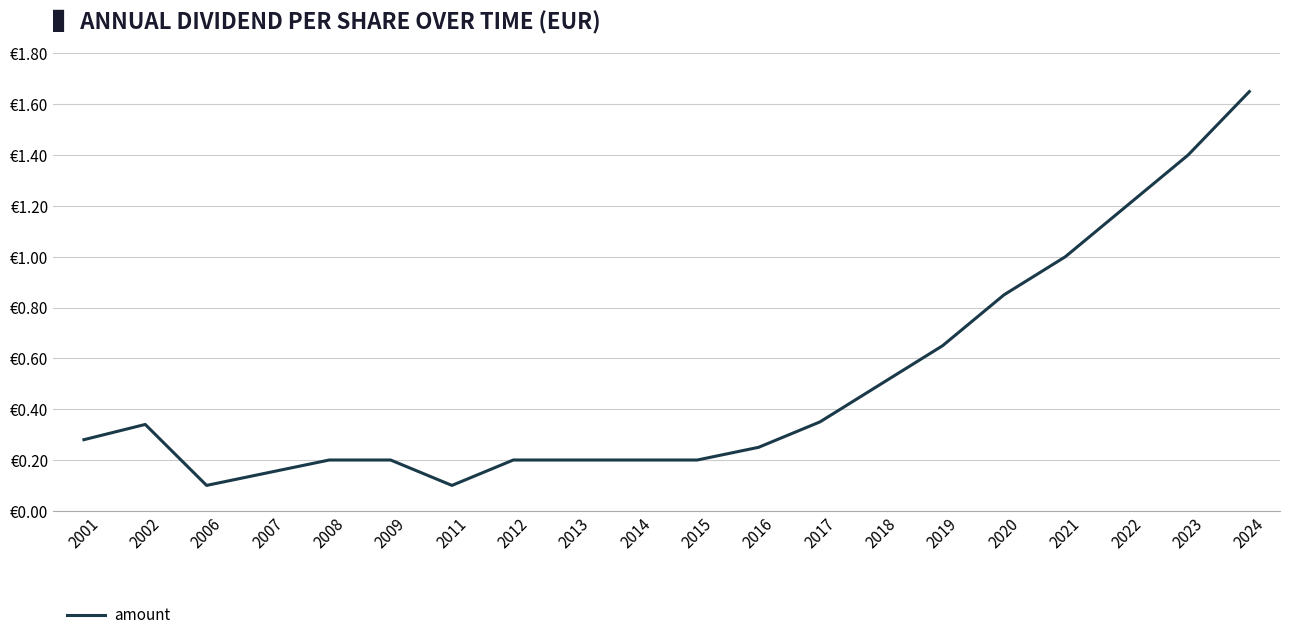

What is the value of the 10th point from the left?

0.2